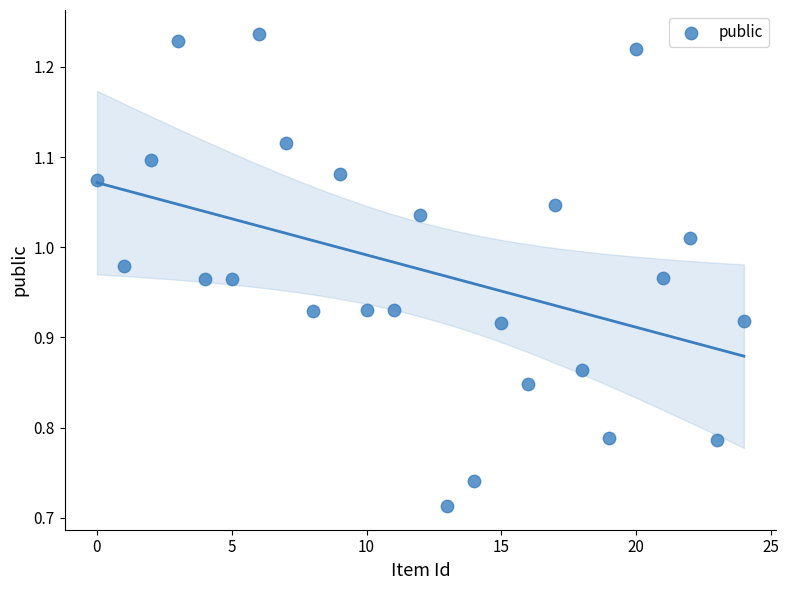

What is the range of Y values (max minus min)?

0.5